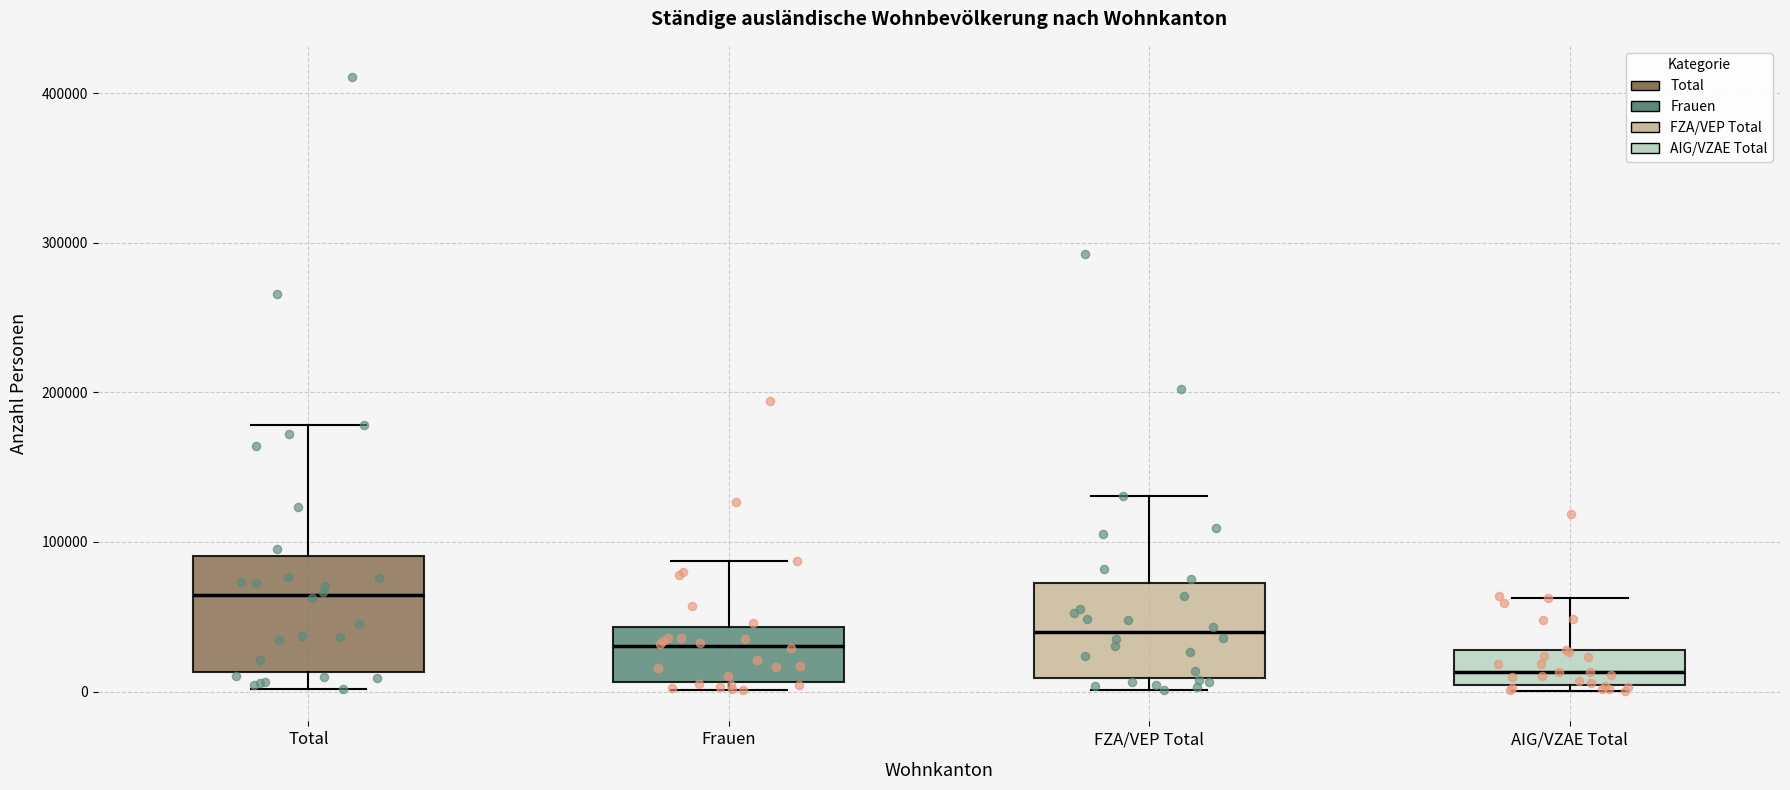

Where is the upper edge of the box for FZA/VEP Total on the y-axis? The values are not printed on the chart, so give them approximately, as read against the axis.

70000